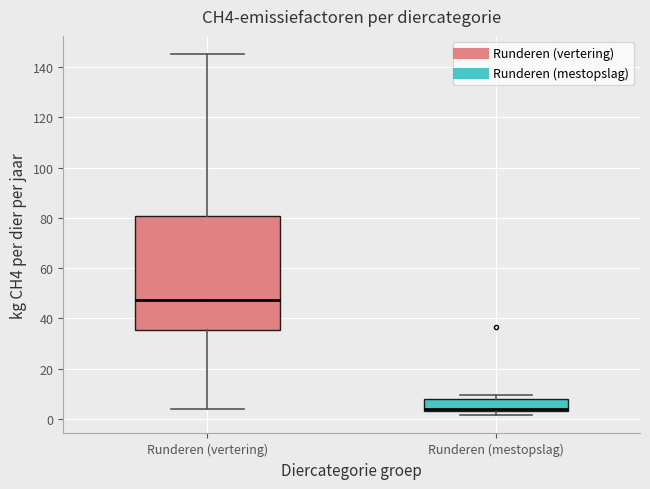

Reading left to right, transcribe this box plot: for each box, give where its median line is, the range the box spans, and where its two whiskers end, as read against the y-axis. The values are not printed on the chart, so give them approximately, as read against the axis.

Runderen (vertering): median 48, box 36 to 80, whiskers 4 to 146
Runderen (mestopslag): median 4, box 2 to 8, whiskers 2 (just below the box's lower edge) to 10